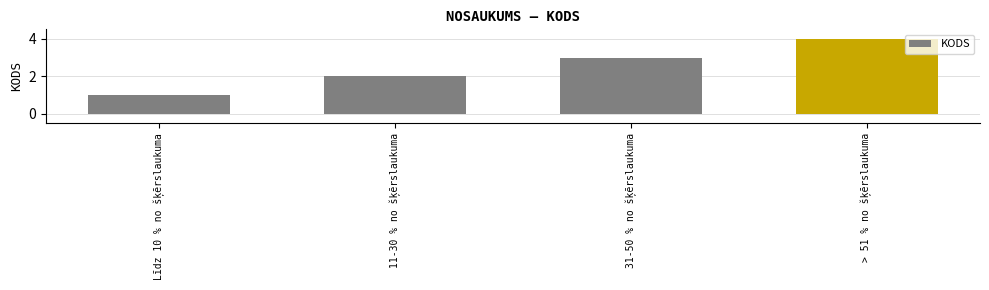

Approximately how many times larger is the value at 31-50 % no šķērslaukuma compared to 11-30 % no šķērslaukuma?

1.5